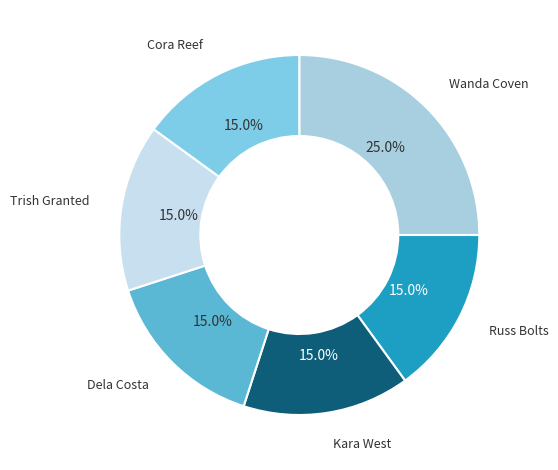

To the nearest percent, what percentage of the pie is Cora Reef?

15%